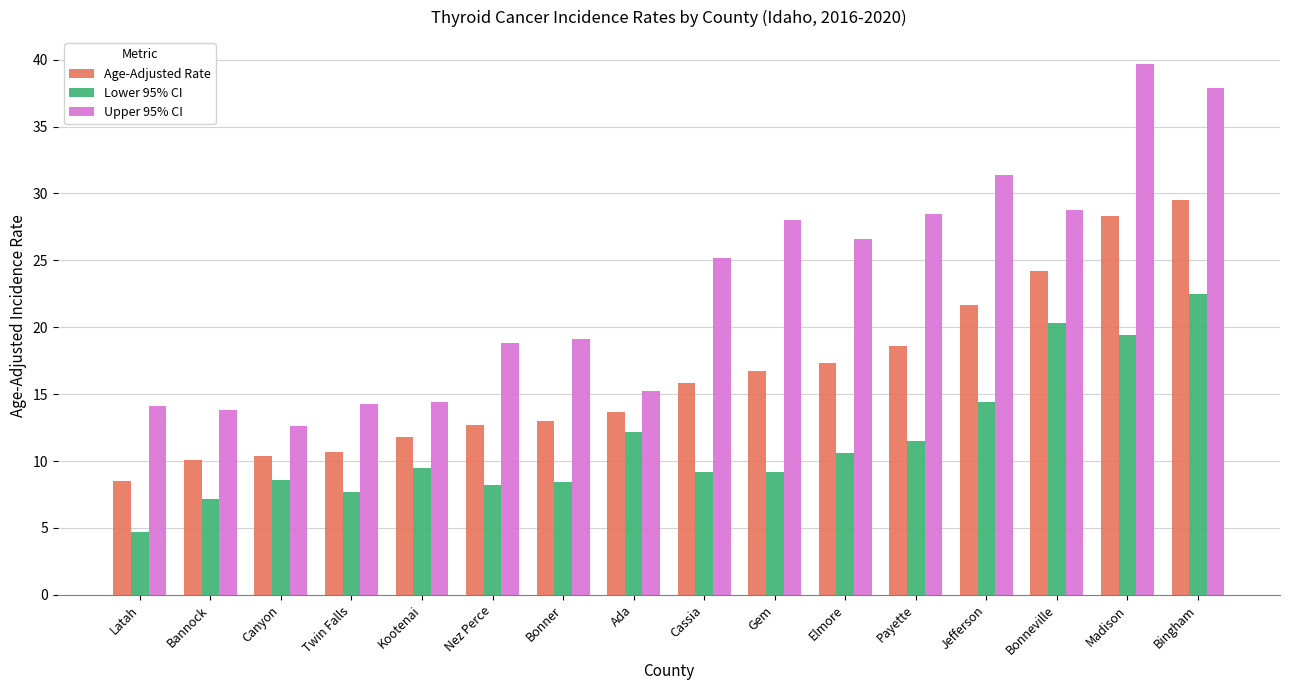

Which series changed the most between Latah and Ada?

Lower 95% CI